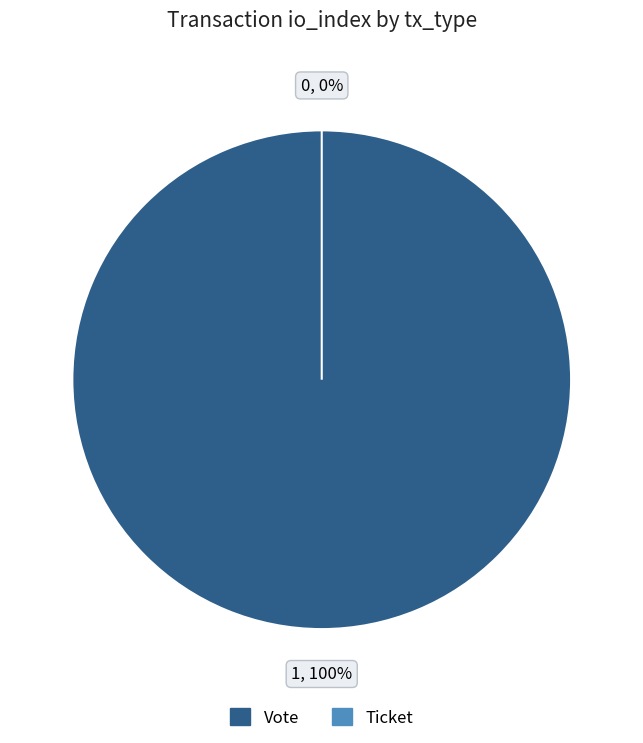

To the nearest percent, what portion does Vote represent?

100%